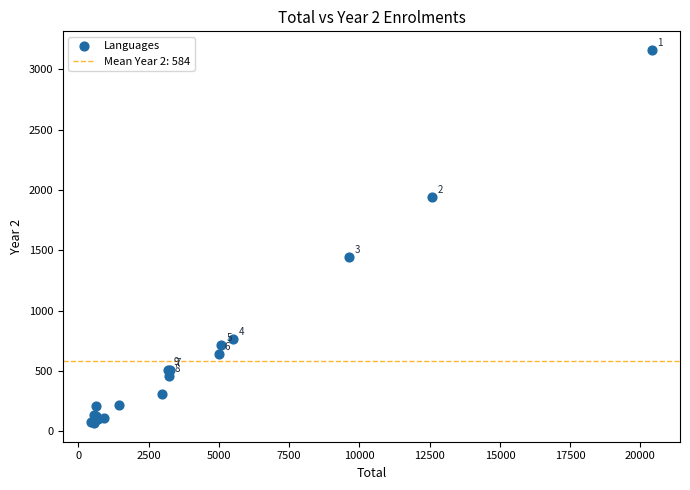

What Y value in the scatter plot is closest to 1614?

1443